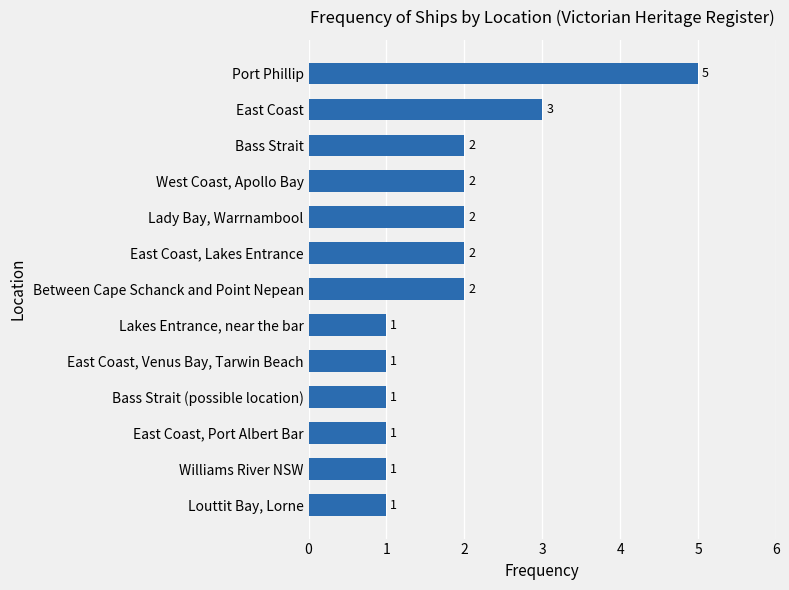

What is the difference between the maximum and minimum values?

4